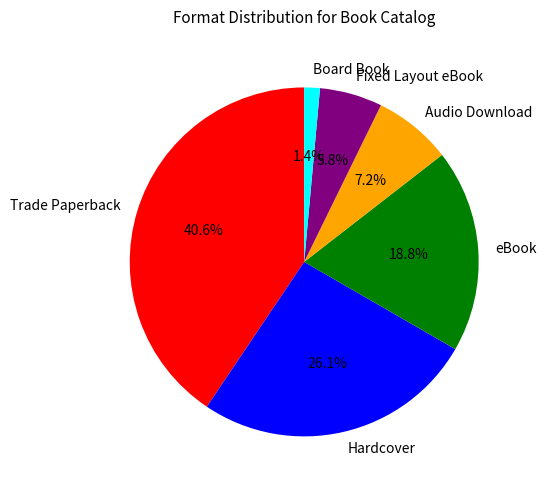

What percentage is the Board Book slice, to the nearest percent?

1%